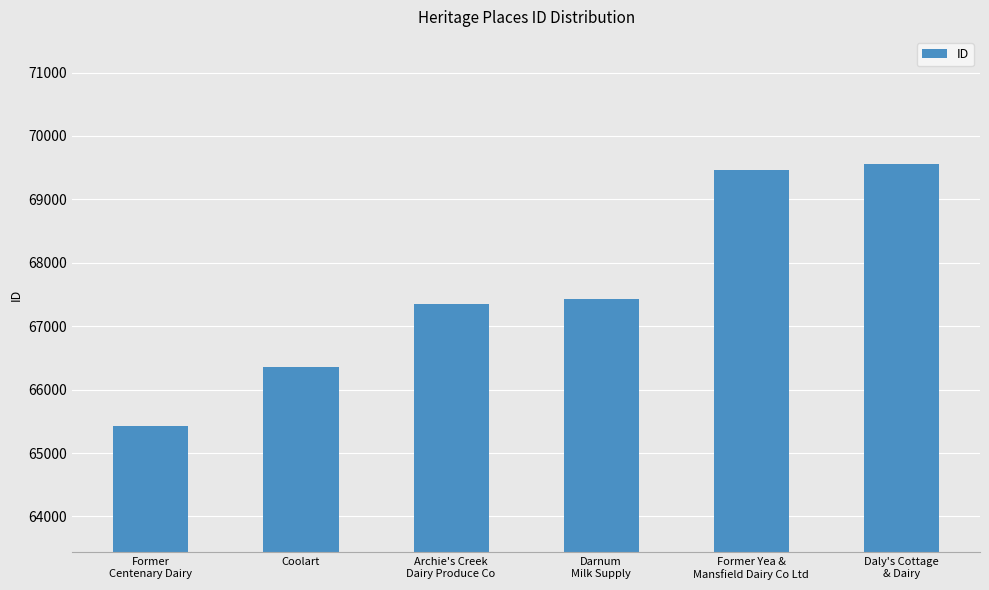

What is the greatest value displayed?

69562